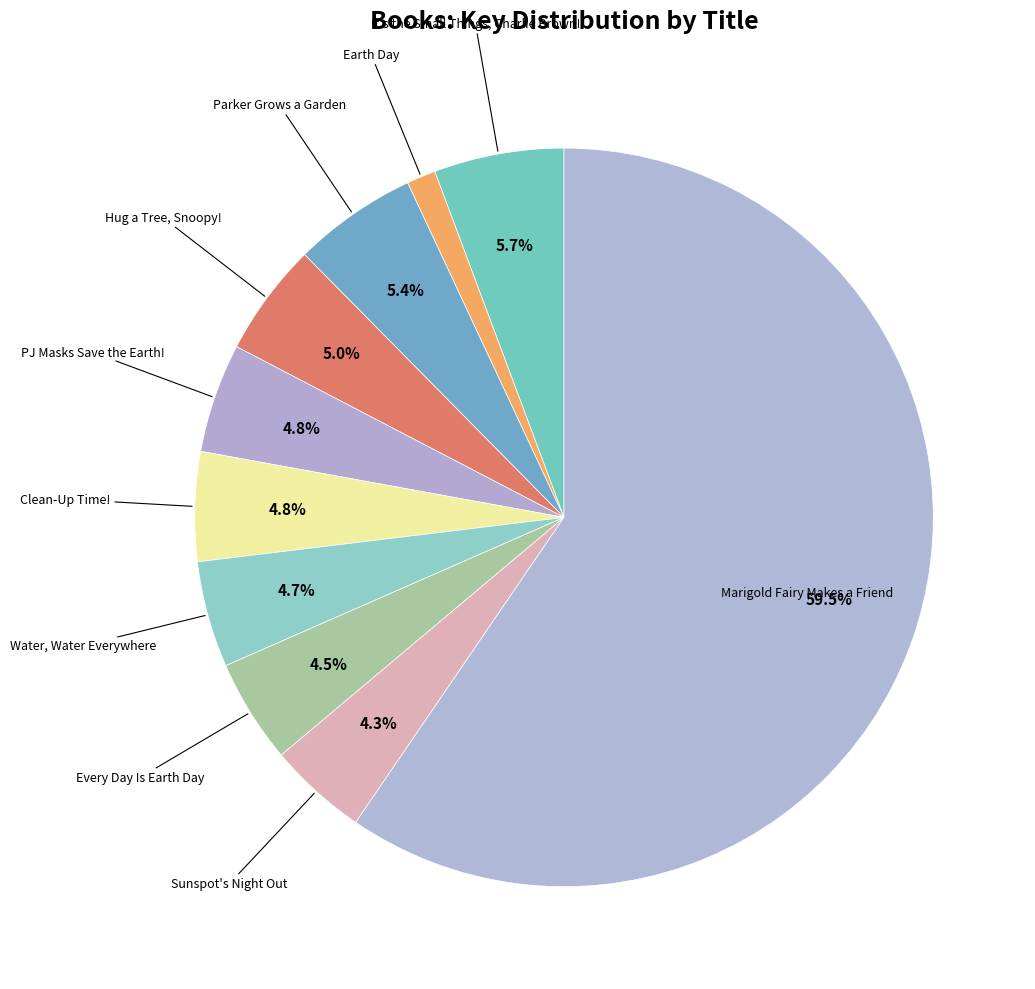

Rank the categories by value from lowest to highest.

Earth Day, Sunspot's Night Out, Every Day Is Earth Day, Water, Water Everywhere, PJ Masks Save the Earth!, Clean-Up Time!, Hug a Tree, Snoopy!, Parker Grows a Garden, It's the Small Things, Charlie Brown!, Marigold Fairy Makes a Friend